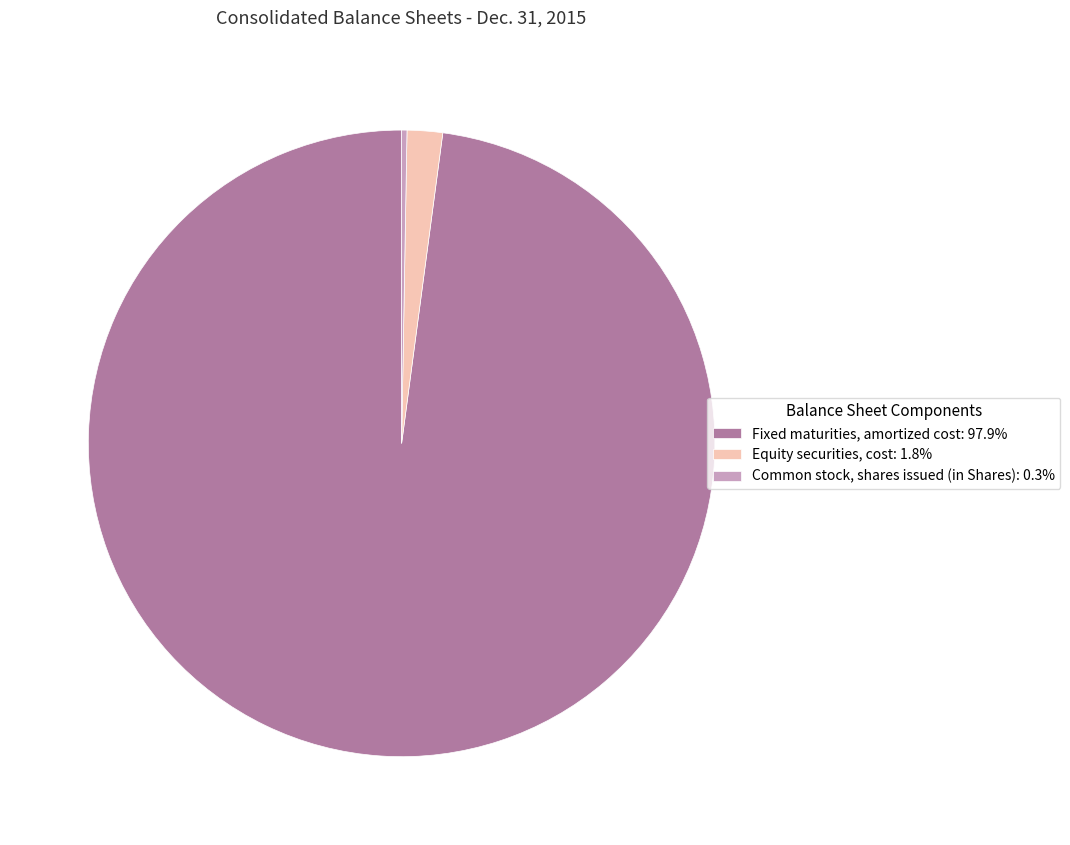

Combined, do Fixed maturities, amortized cost: 97.9% and Equity securities, cost: 1.8% account for over 50%?

Yes